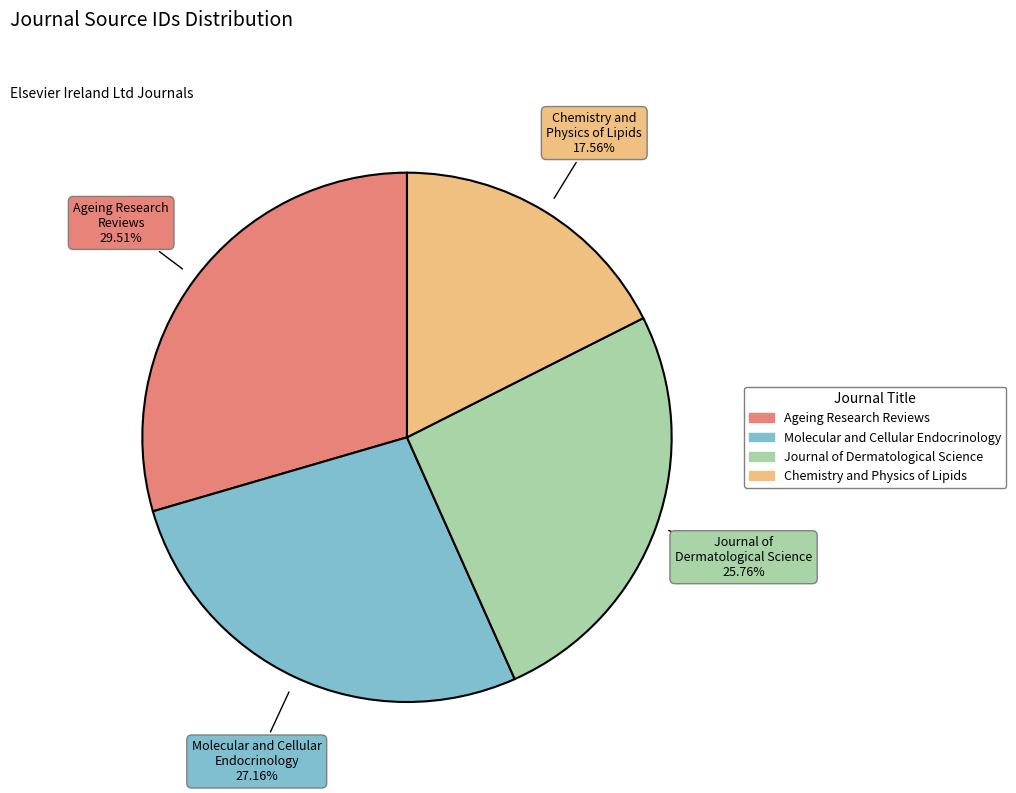

Between Chemistry and Physics of Lipids and Journal of Dermatological Science, which is larger?

Journal of Dermatological Science